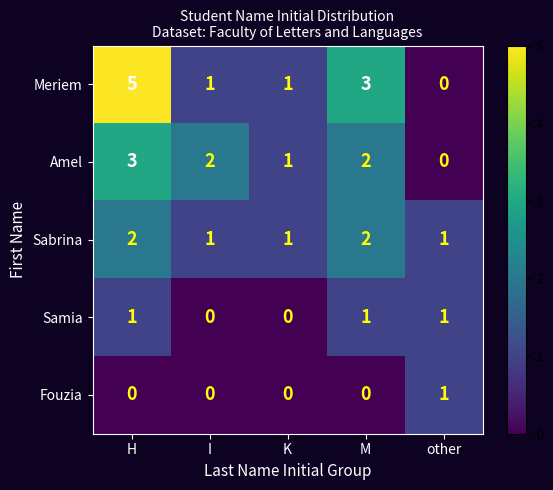

How many series are shown in this chart?

5